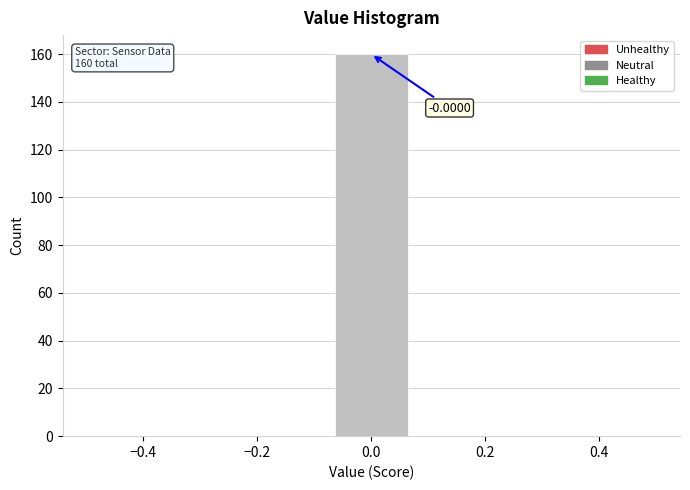

Which range on the x-axis has the tallest bar?

-0.08 to 0.08